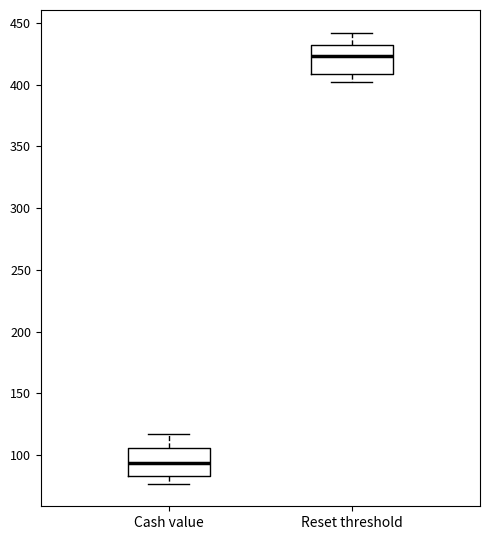

Which box has the lowest median line?

Cash value